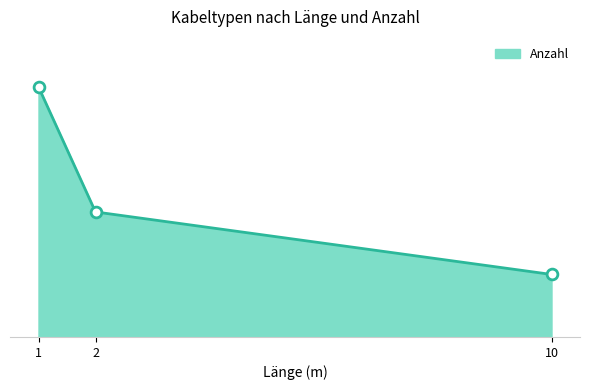

Between 10 and 1, which is larger?

1